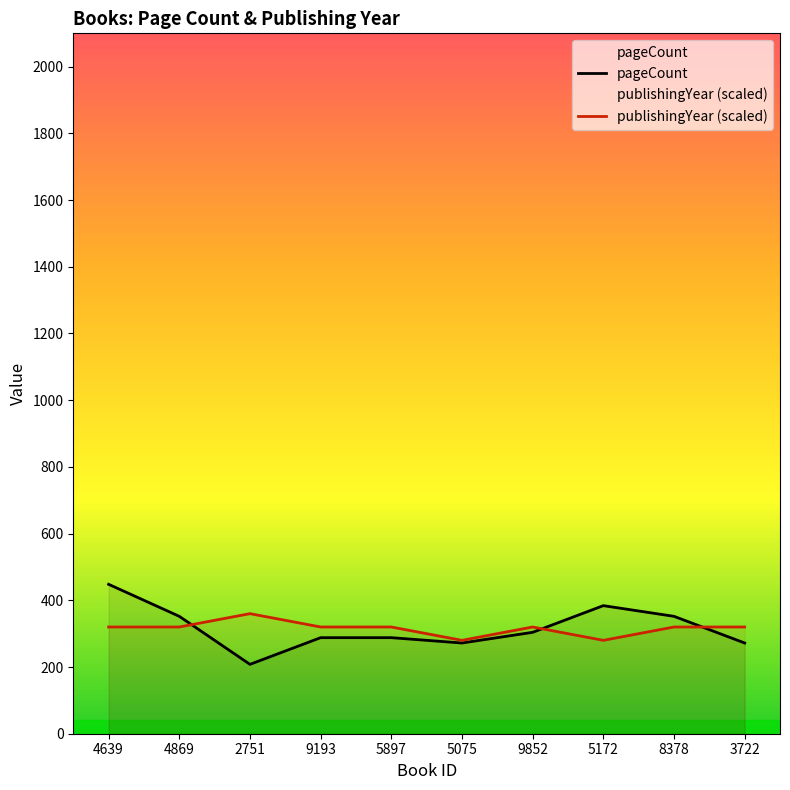

Which series has the largest total across all categories?

pageCount